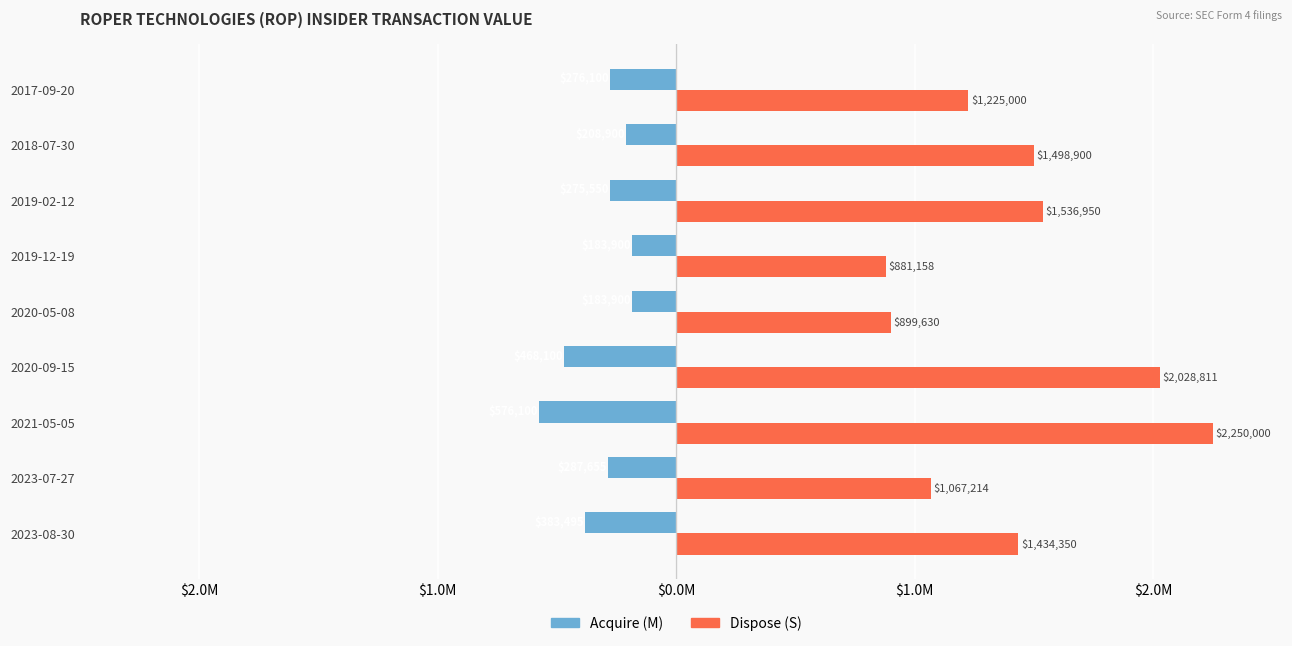

What are all the series names shown in the legend?

Acquire (M), Dispose (S)